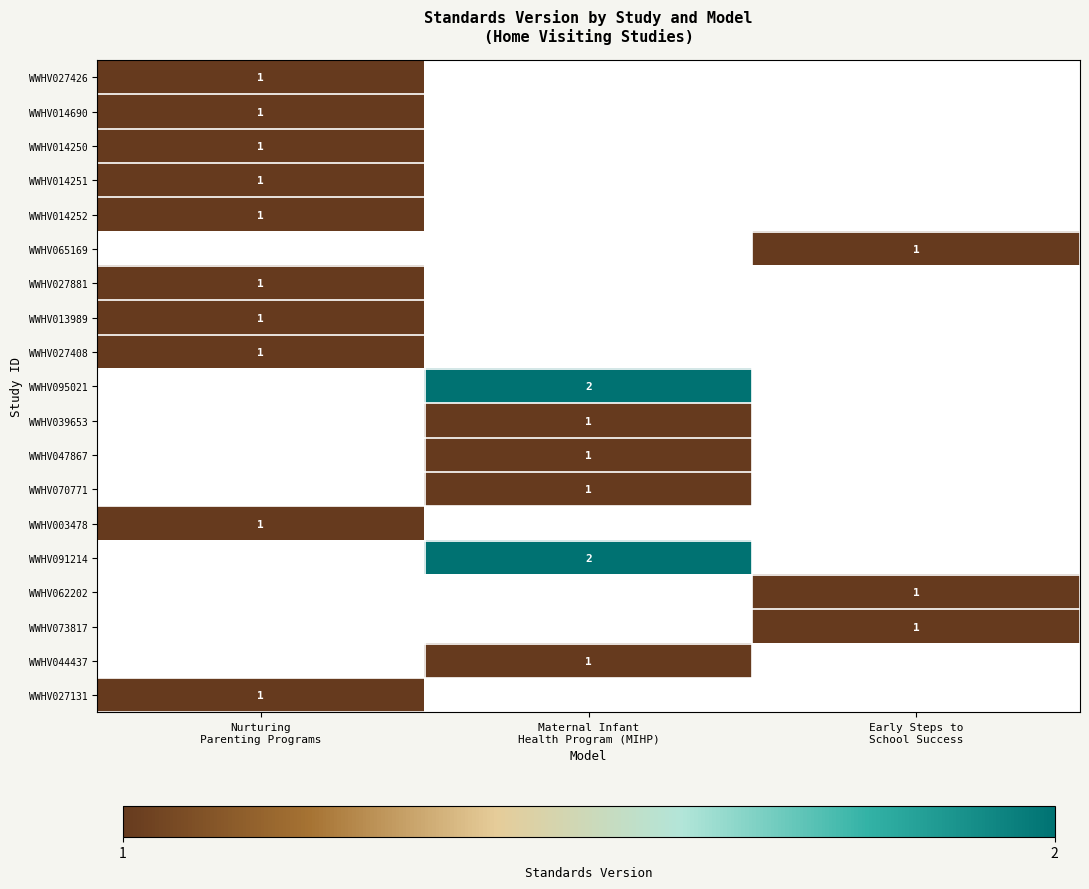

At how many categories does at least one series exceed 1?

1